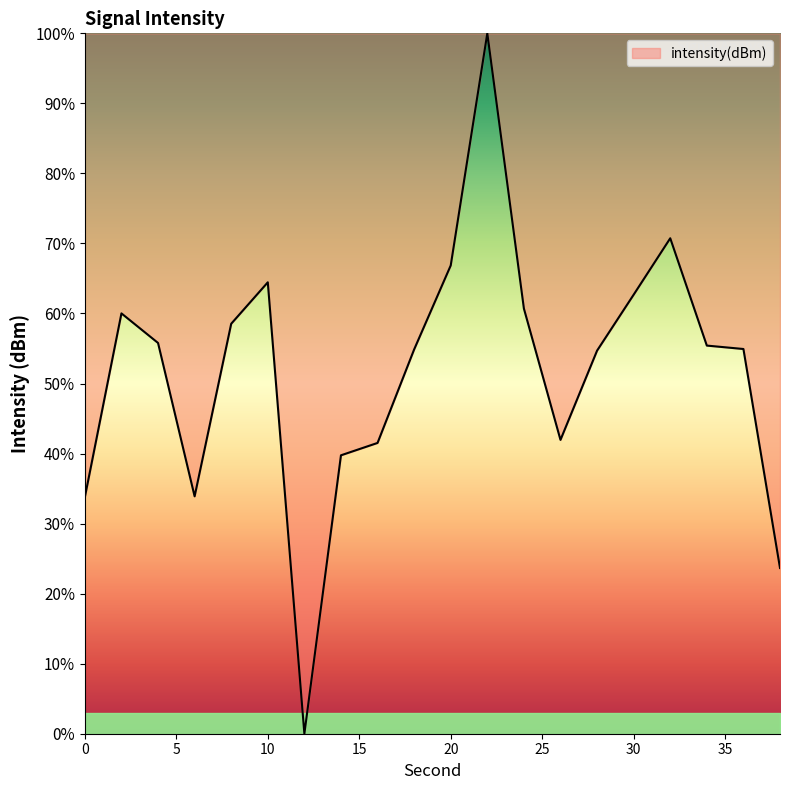

How many lines are shown in the chart?

1